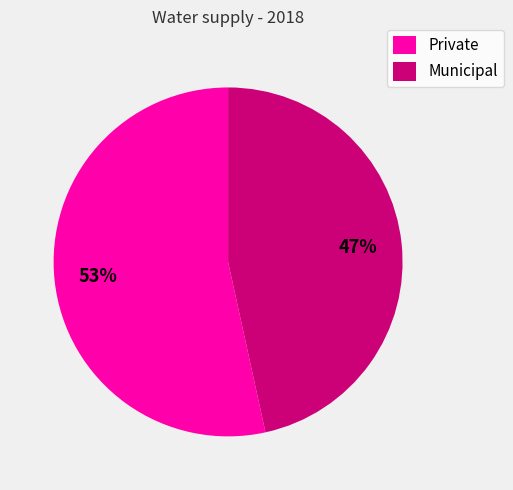

The Private slice represents 40% of the pie. True or false?

False